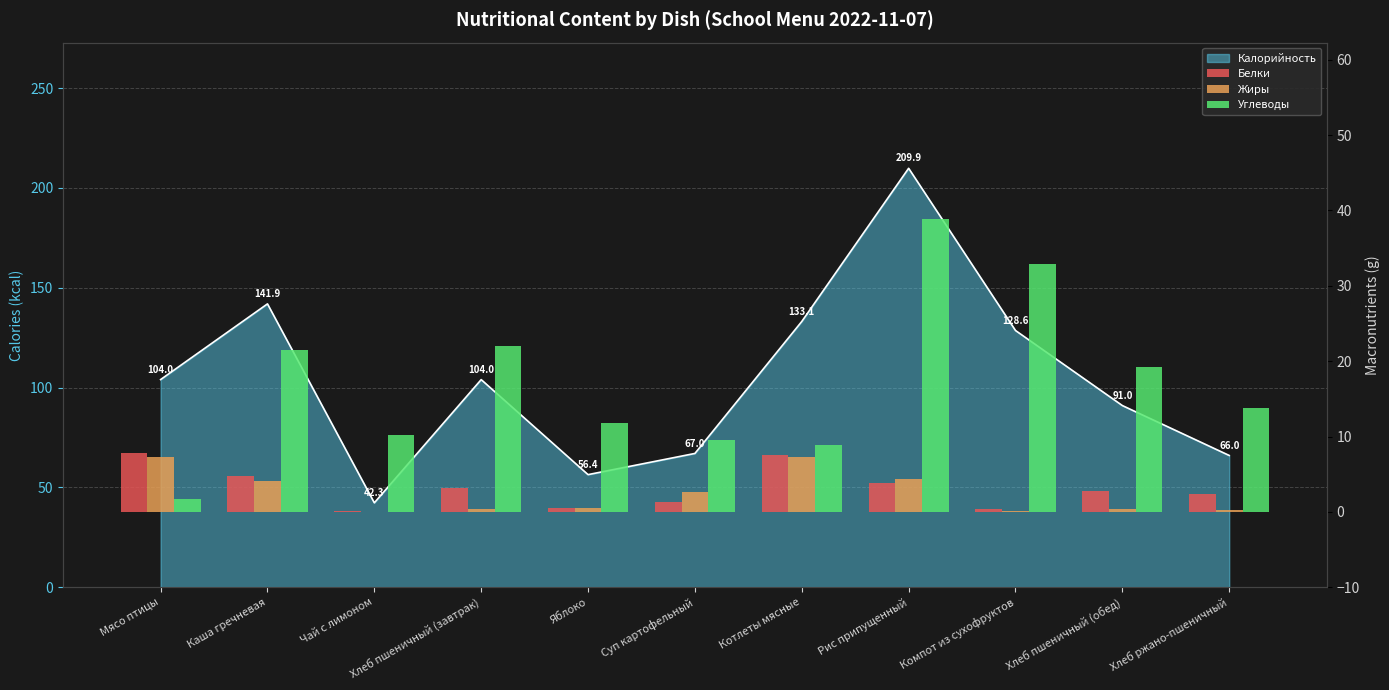

Which has a higher value, Суп картофельный or Мясо птицы?

Мясо птицы